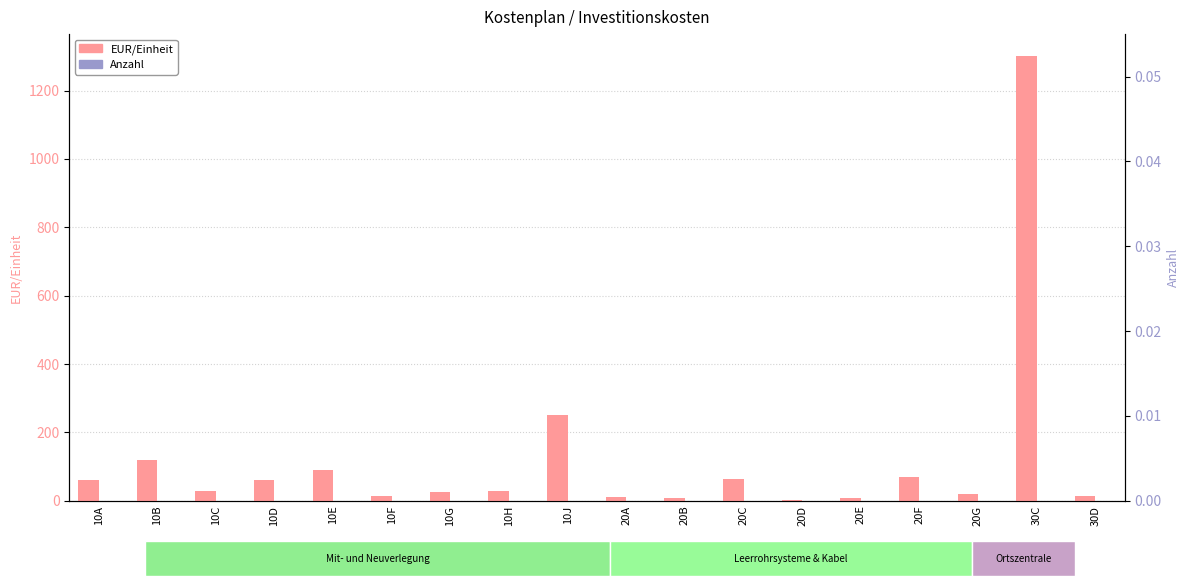

List the series in order of their overall mean, highest first.

EUR/Einheit, Anzahl